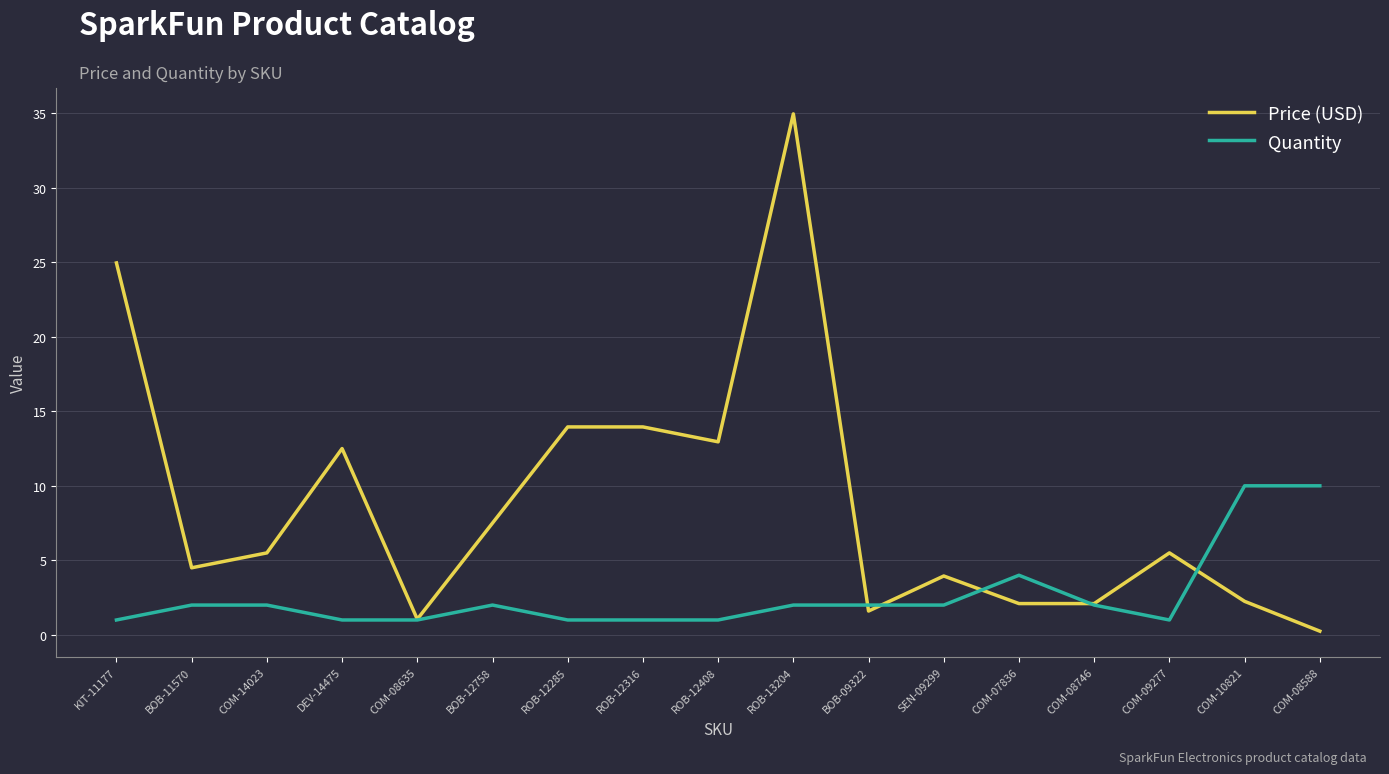

True or false: Quantity has a value of 2.0 at ROB-13204.

True